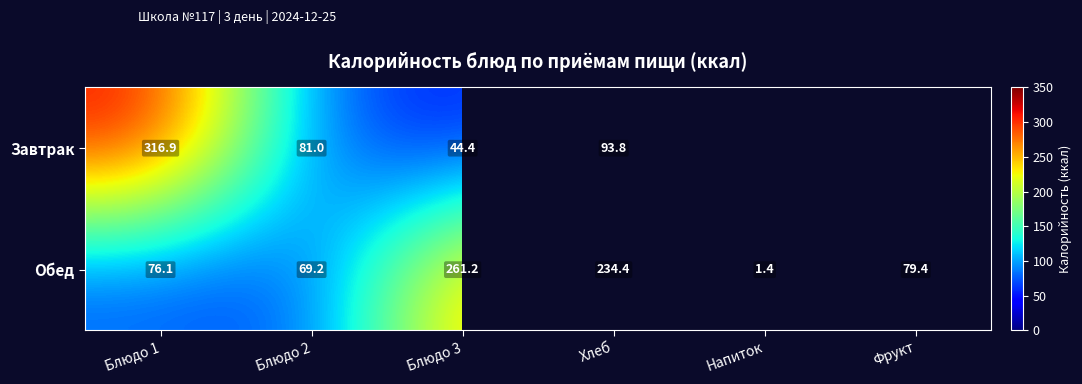

How many data points does each series have?

6